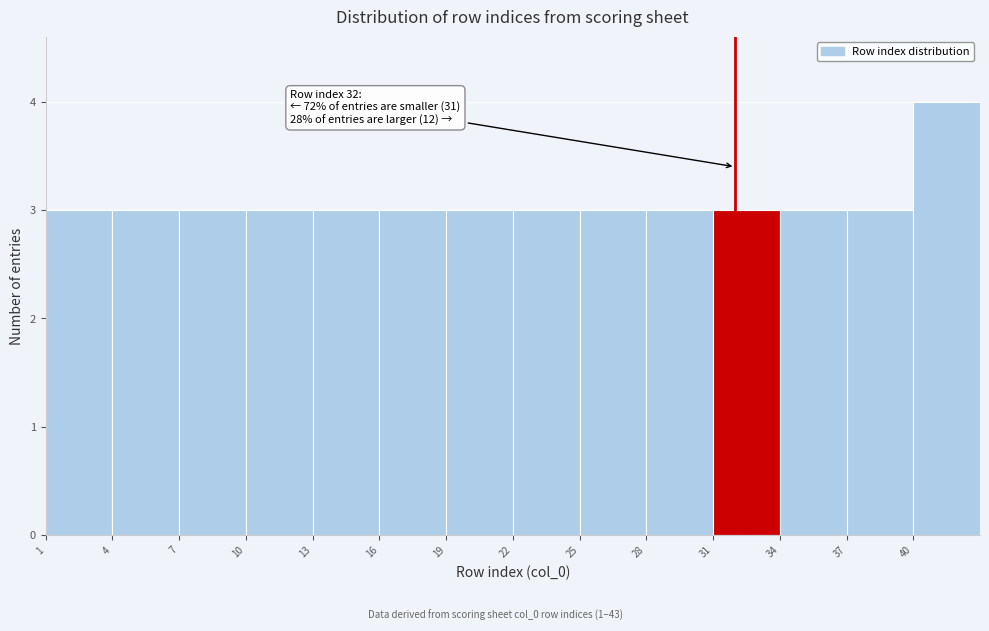

Over which range of the x-axis is the bar tallest?

40 to 43